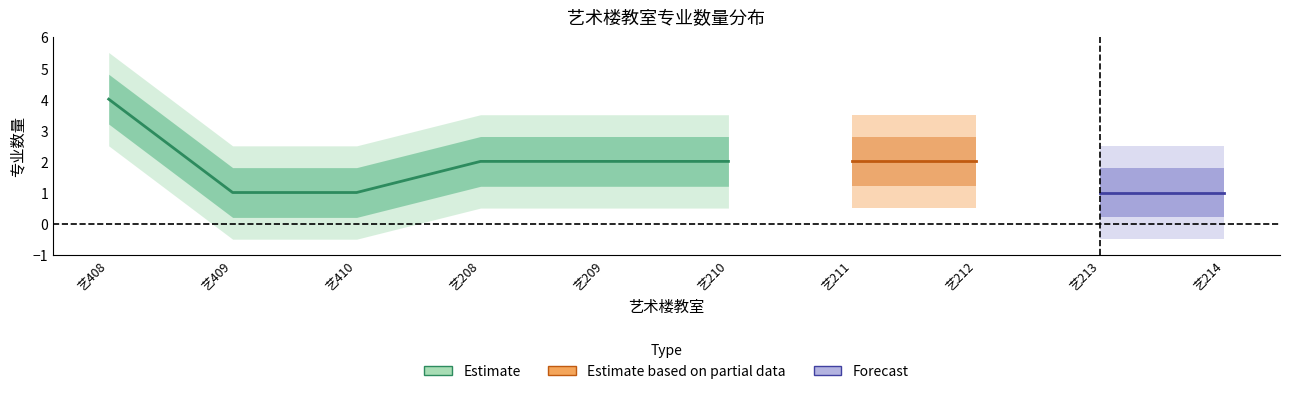

How many values are below 2?

4